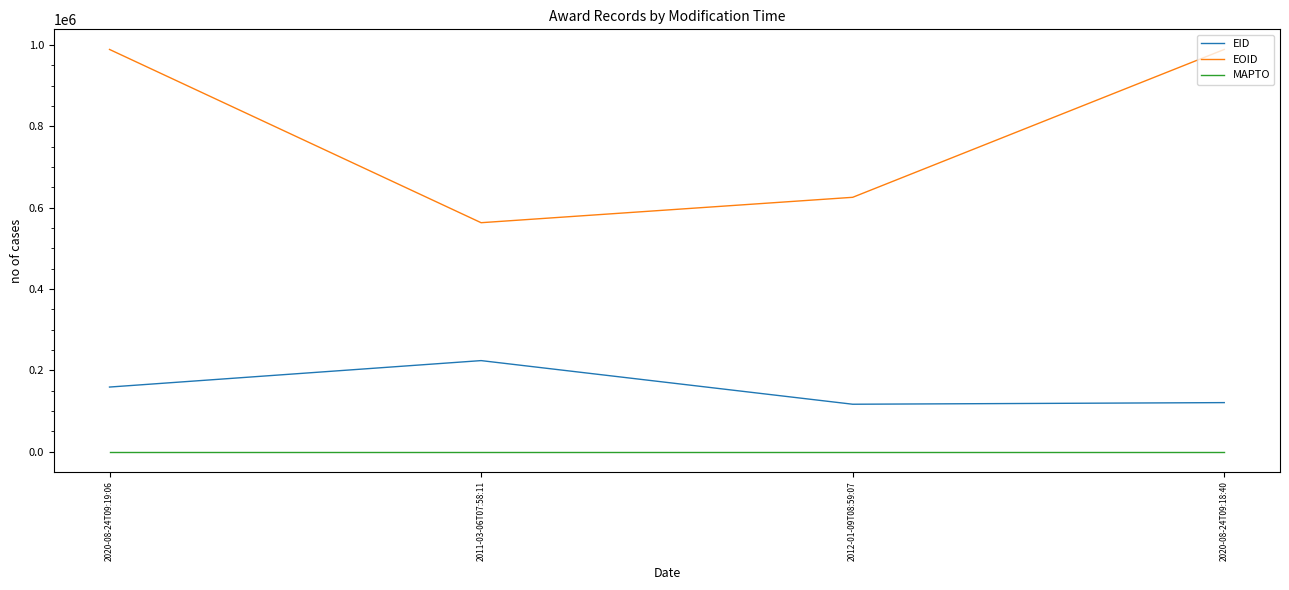

True or false: EOID and EID intersect in this chart.

False